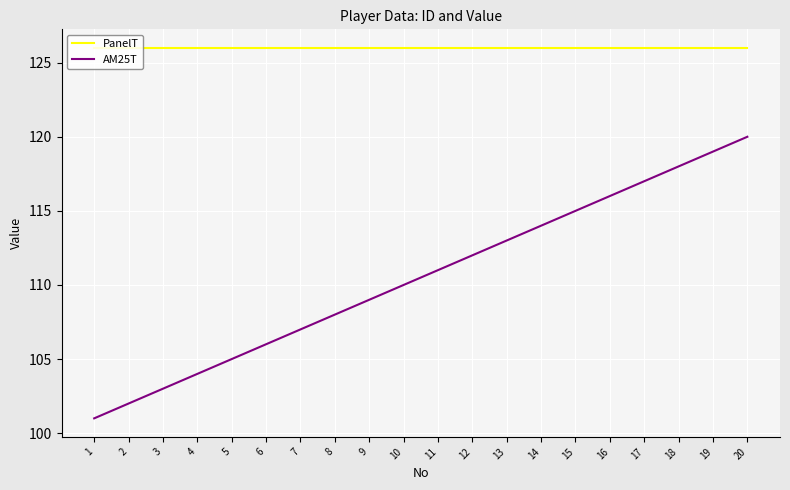

True or false: AM25T has more than 2 interior local peaks.

False